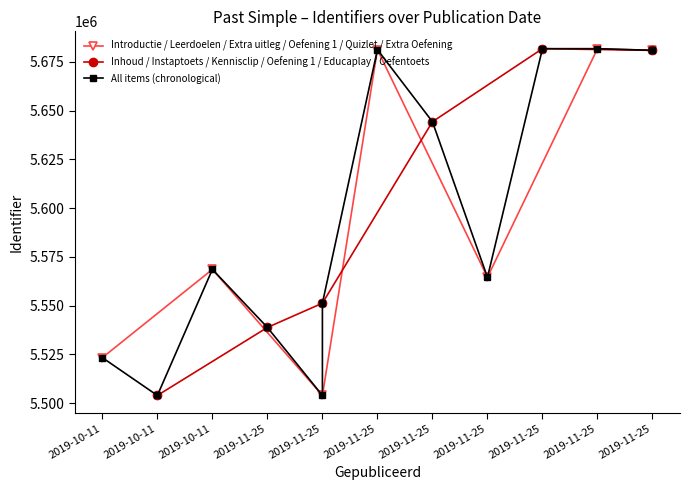

How many values in the Introductie / Leerdoelen / Extra uitleg / Oefening 1 / Quizlet / Extra Oefening series are below 5568613?

3